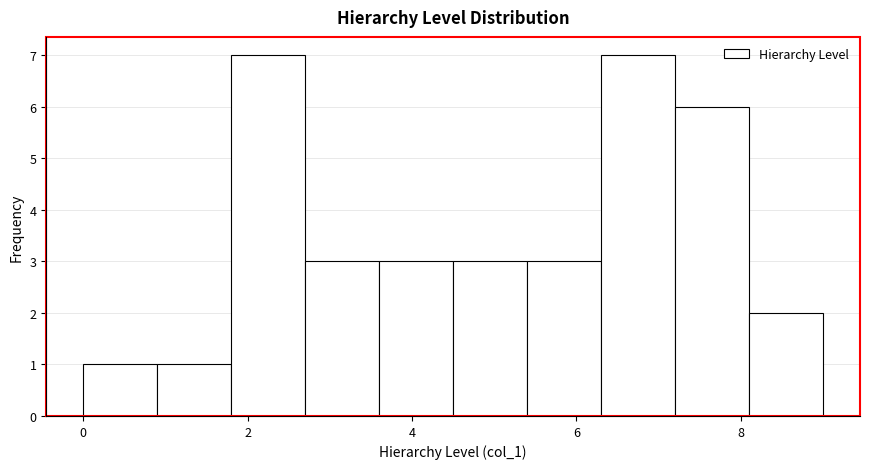

Reading left to right, transcribe this chart: for each bar, give the range it covers on the x-axis and its height. Neither the bar edges nor the heights are printed on the chart, so give them approximately, as read against the axes.

0.0 to 0.9: 1
0.9 to 1.8: 1
1.8 to 2.7: 7
2.7 to 3.6: 3
3.6 to 4.5: 3
4.5 to 5.4: 3
5.4 to 6.3: 3
6.3 to 7.2: 7
7.2 to 8.1: 6
8.1 to 9.0: 2